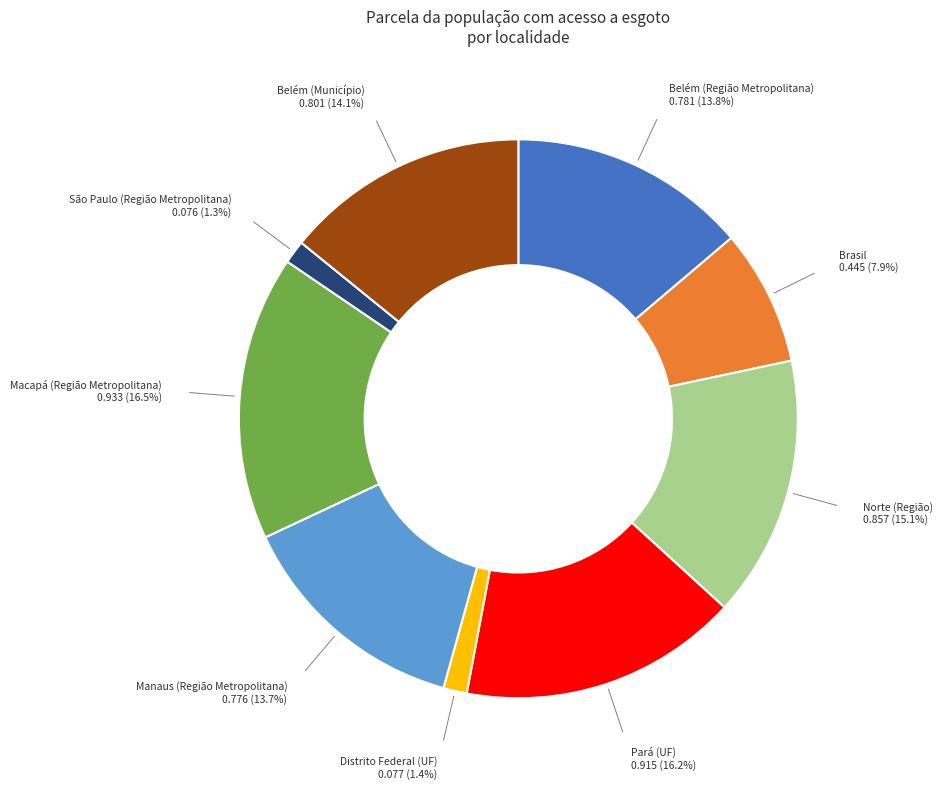

Combined, do Norte (Região) and São Paulo (Região Metropolitana) account for over 50%?

No